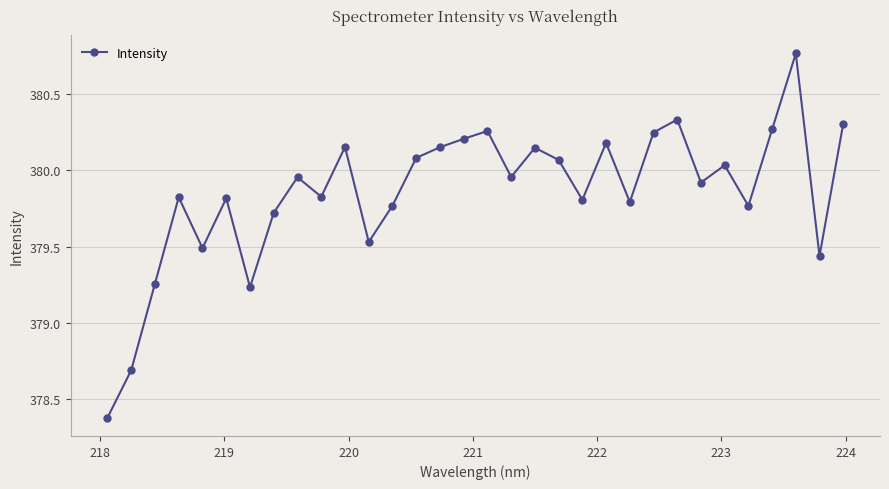

How many interior local valleys (lower than both neighbors) does the data have?

10